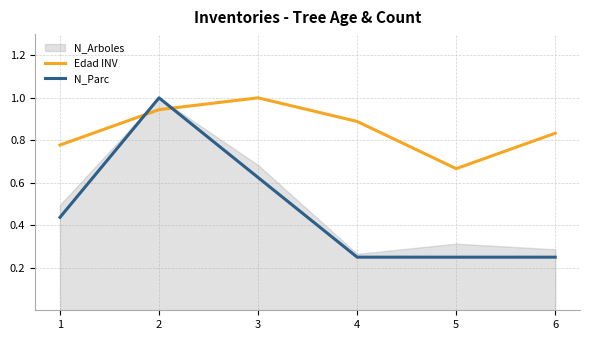

Is it true that Edad INV equals 1.5 at 2?

False